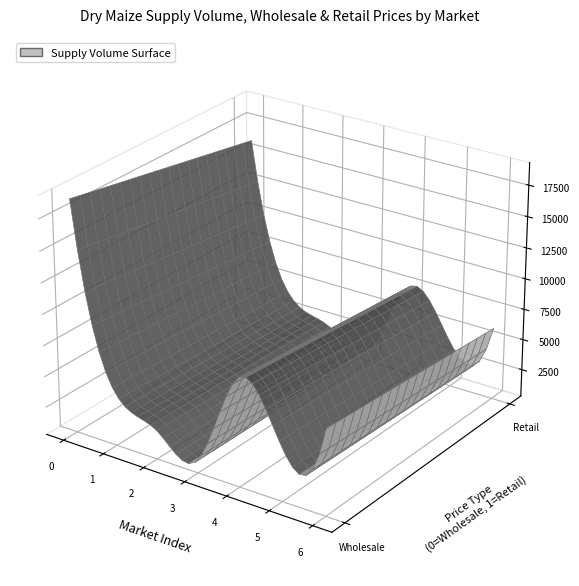

Reading left to right, extract all data points from this chart.

18900	4500	2600	1350	9000	4500	7200